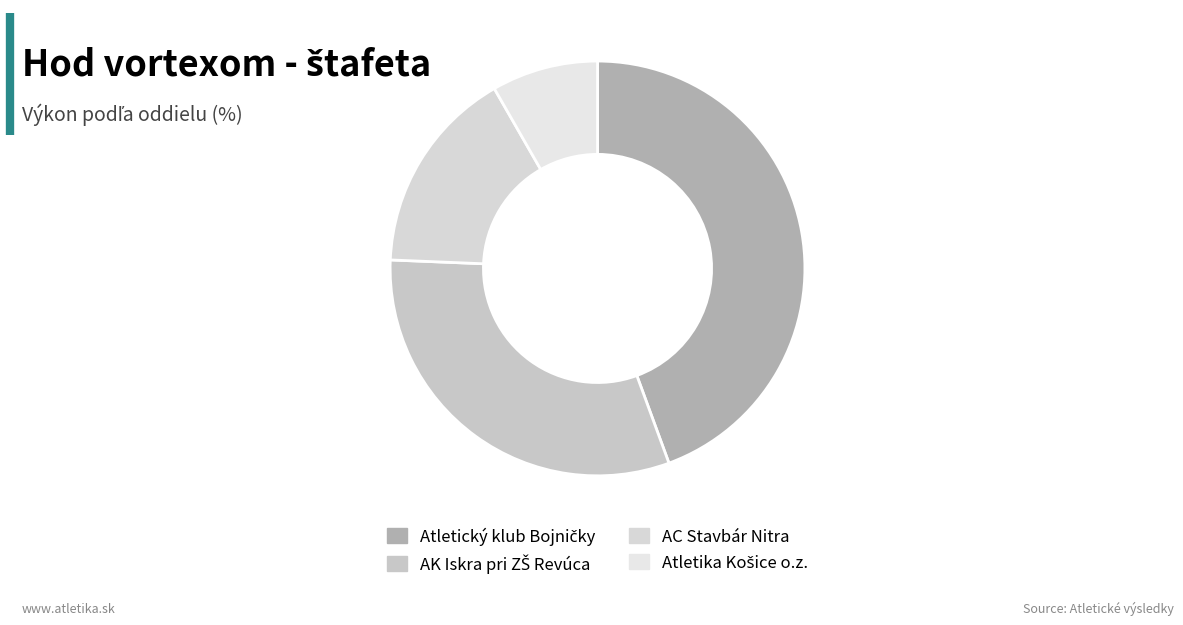

Rank the categories by value from lowest to highest.

Atletika Košice o.z., AC Stavbár Nitra, AK Iskra pri ZŠ Revúca, Atletický klub Bojničky